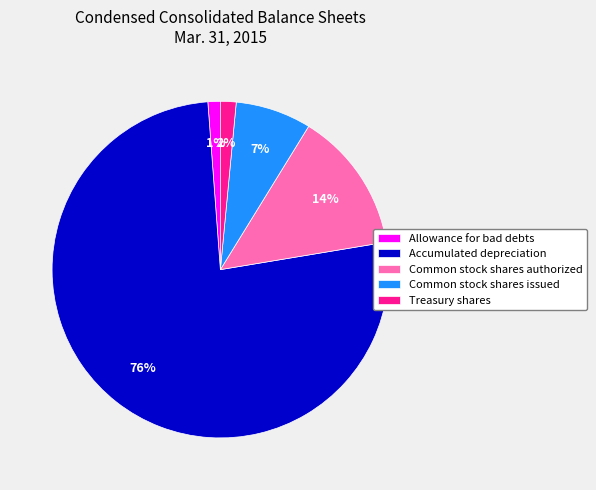

Combined, do Allowance for bad debts and Accumulated depreciation account for over 50%?

Yes